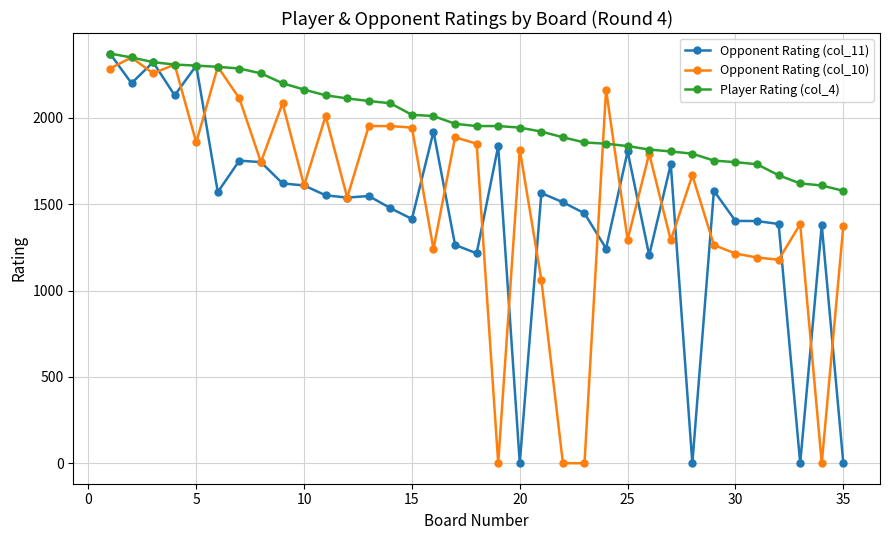

What are all the series names shown in the legend?

Opponent Rating (col_11), Opponent Rating (col_10), Player Rating (col_4)